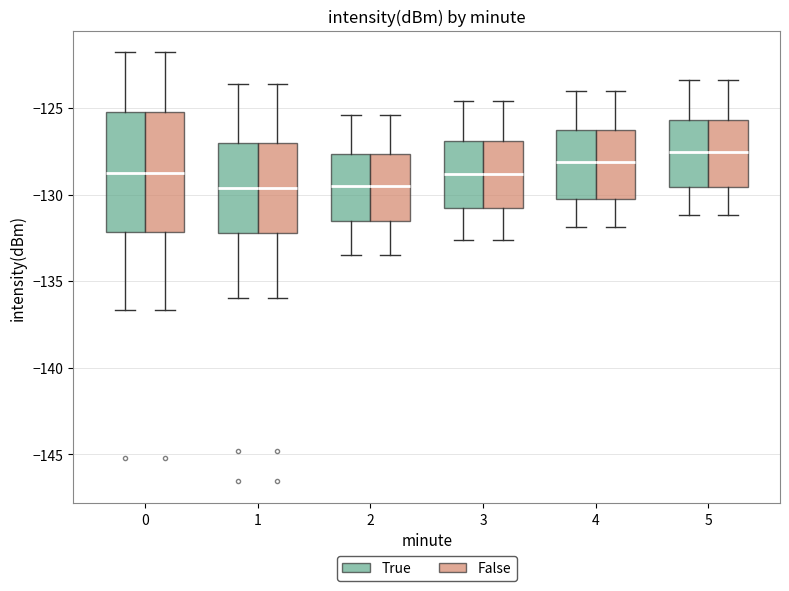

Reading left to right, transcribe this box plot: for each box, give where its median line is, the range the box spans, and where its two whiskers end, as read against the y-axis. The values are not printed on the chart, so give them approximately, as read against the axis.

0 (True): median -129.0, box -132.0 to -125.0, whiskers -136.5 to -122.0
0 (False): median -129.0, box -132.0 to -125.0, whiskers -136.5 to -122.0
1 (True): median -129.5, box -132.0 to -127.0, whiskers -136.0 to -123.5
1 (False): median -129.5, box -132.0 to -127.0, whiskers -136.0 to -123.5
2 (True): median -129.5, box -131.5 to -127.5, whiskers -133.5 to -125.5
2 (False): median -129.5, box -131.5 to -127.5, whiskers -133.5 to -125.5
3 (True): median -129.0, box -131.0 to -127.0, whiskers -132.5 to -124.5
3 (False): median -129.0, box -131.0 to -127.0, whiskers -132.5 to -124.5
4 (True): median -128.0, box -130.5 to -126.0, whiskers -132.0 to -124.0
4 (False): median -128.0, box -130.5 to -126.0, whiskers -132.0 to -124.0
5 (True): median -127.5, box -129.5 to -125.5, whiskers -131.0 to -123.5
5 (False): median -127.5, box -129.5 to -125.5, whiskers -131.0 to -123.5